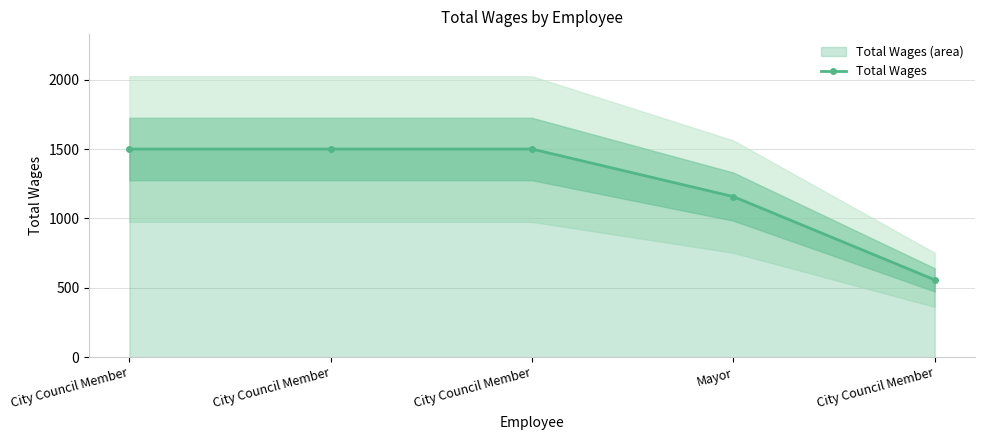

Which has a higher value, City Council Member or City Council Member?

City Council Member